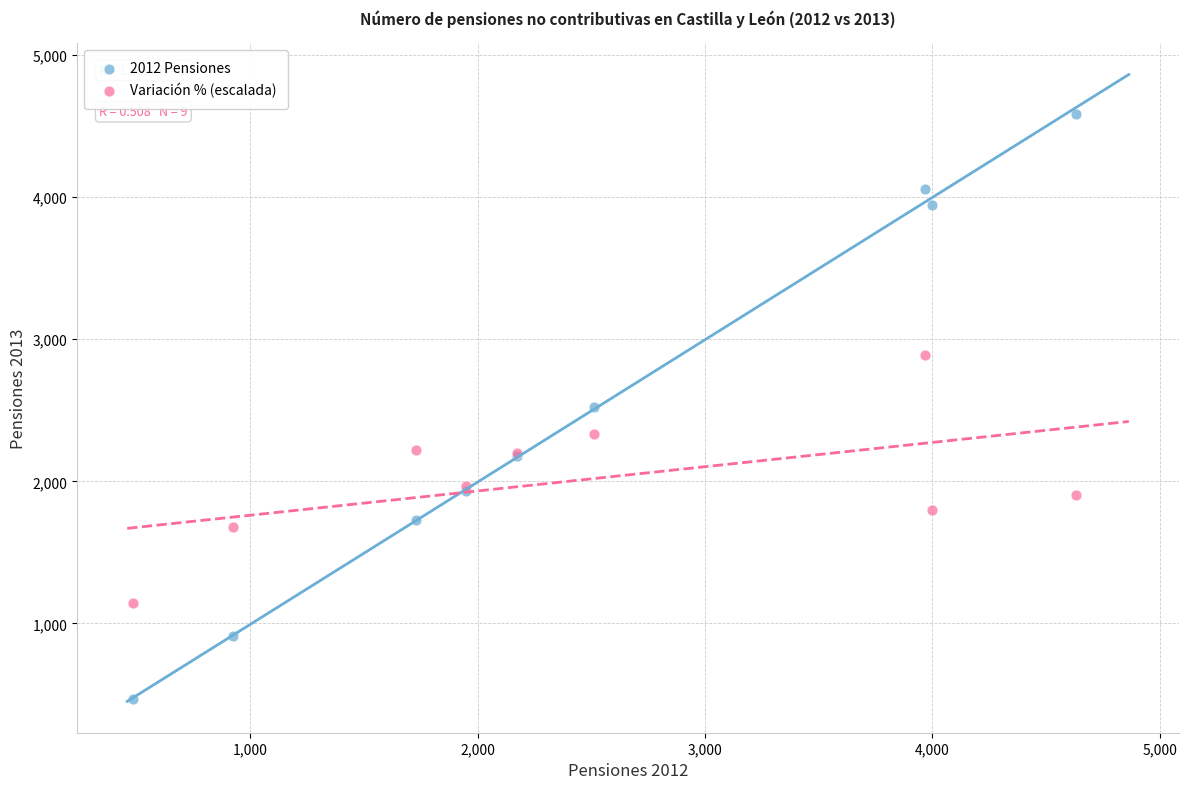

Which series reaches the maximum Y coordinate?

2012 Pensiones